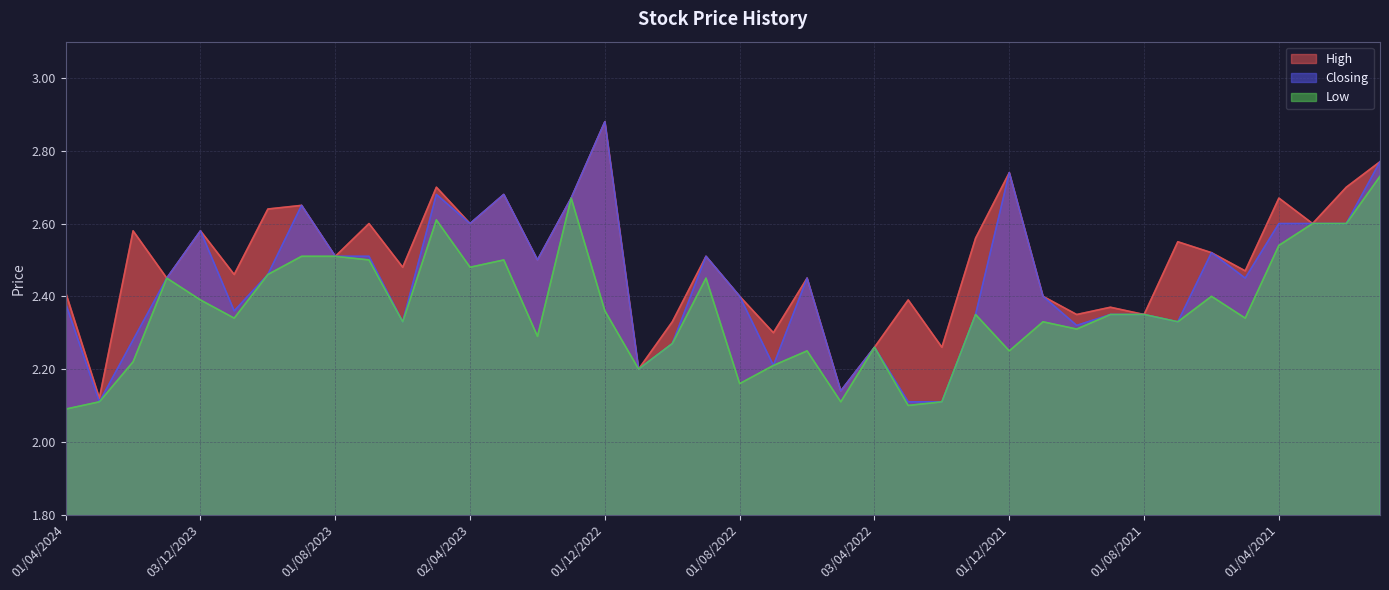

Which series has the largest range (max minus min)?

Closing